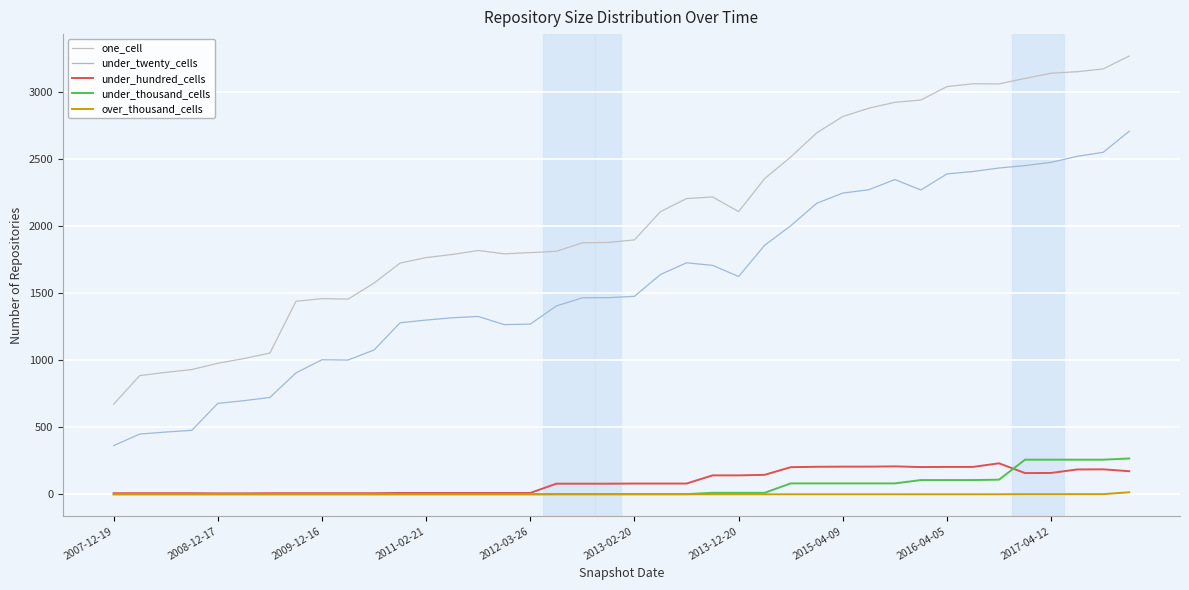

True or false: under_twenty_cells and under_hundred_cells intersect in this chart.

False